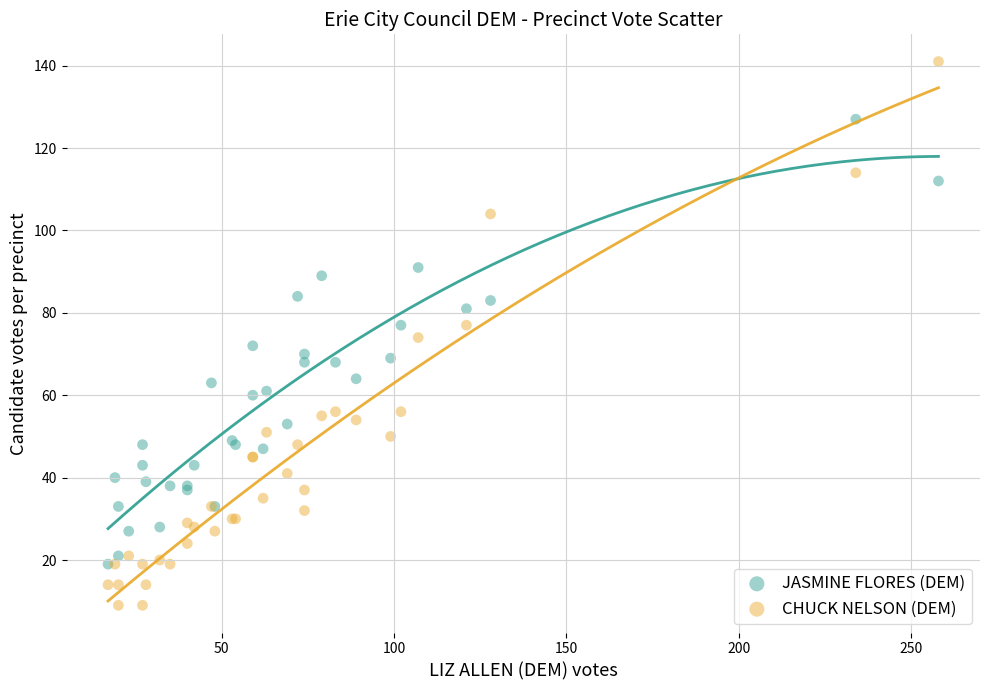

Which series contains the highest Y value?

CHUCK NELSON (DEM)